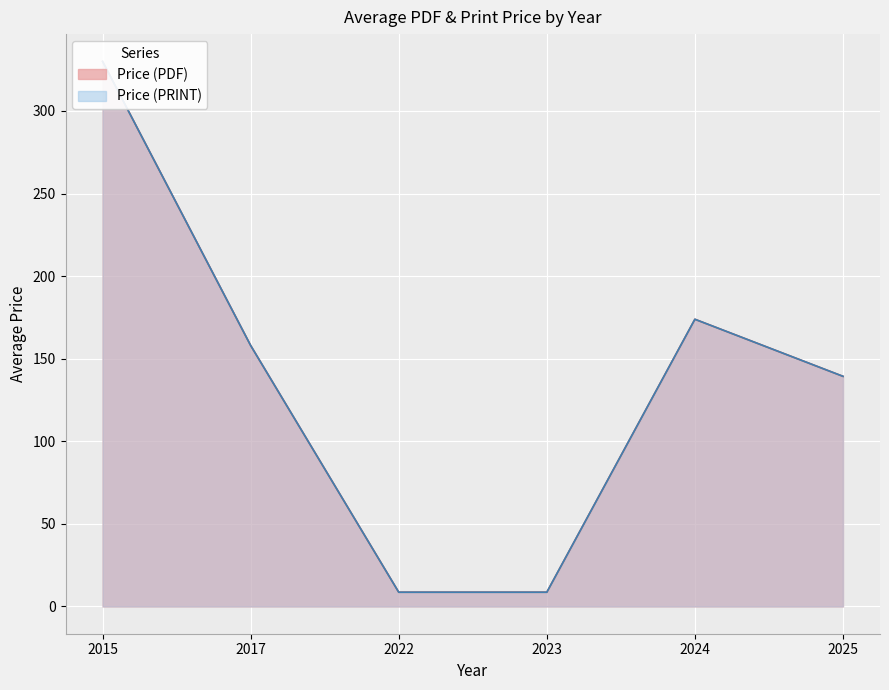

At how many categories does at least one series exceed 188?

1